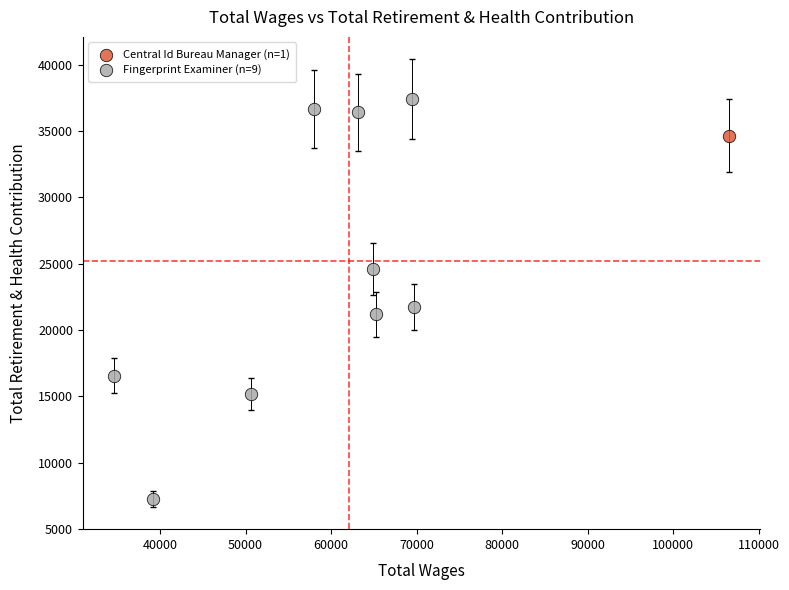

What are all the series names shown in the legend?

Central Id Bureau Manager (n=1), Fingerprint Examiner (n=9)